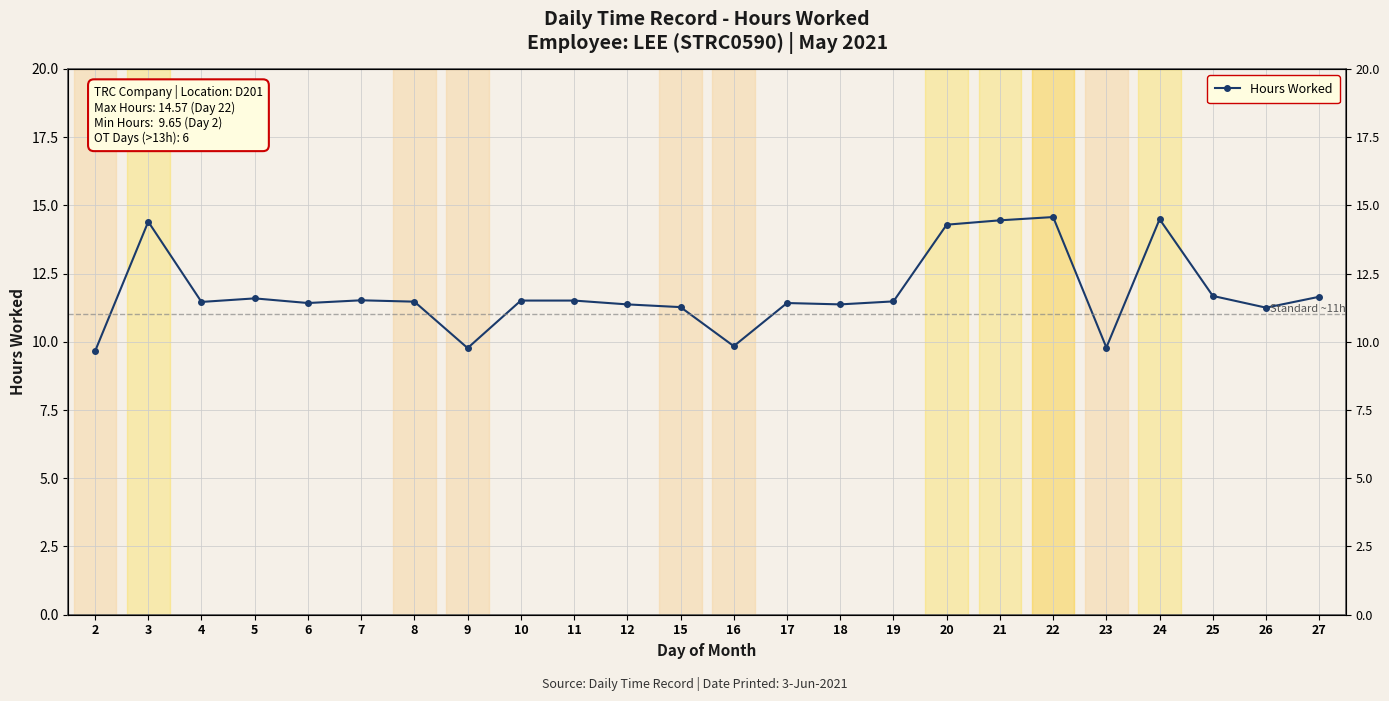

What is the approximate value at 22?

14.6